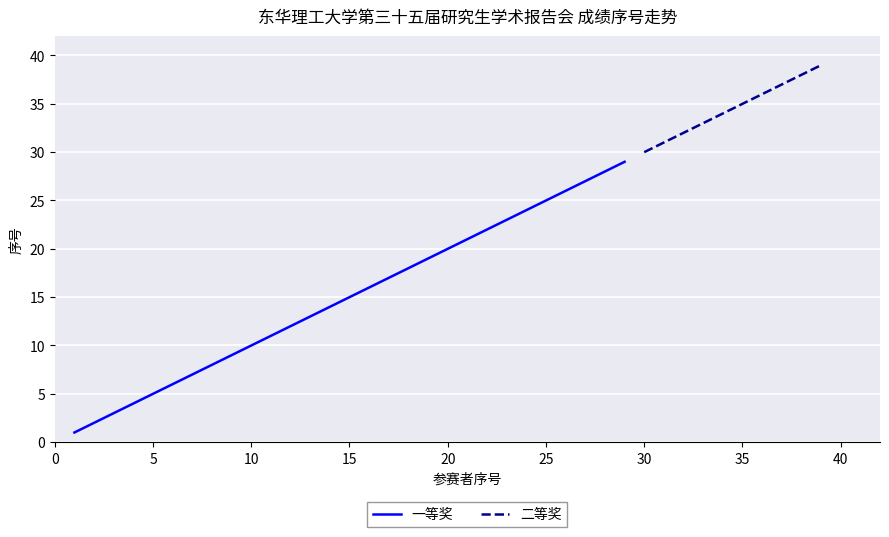

True or false: the data has more than 1 interior local peaks.

False